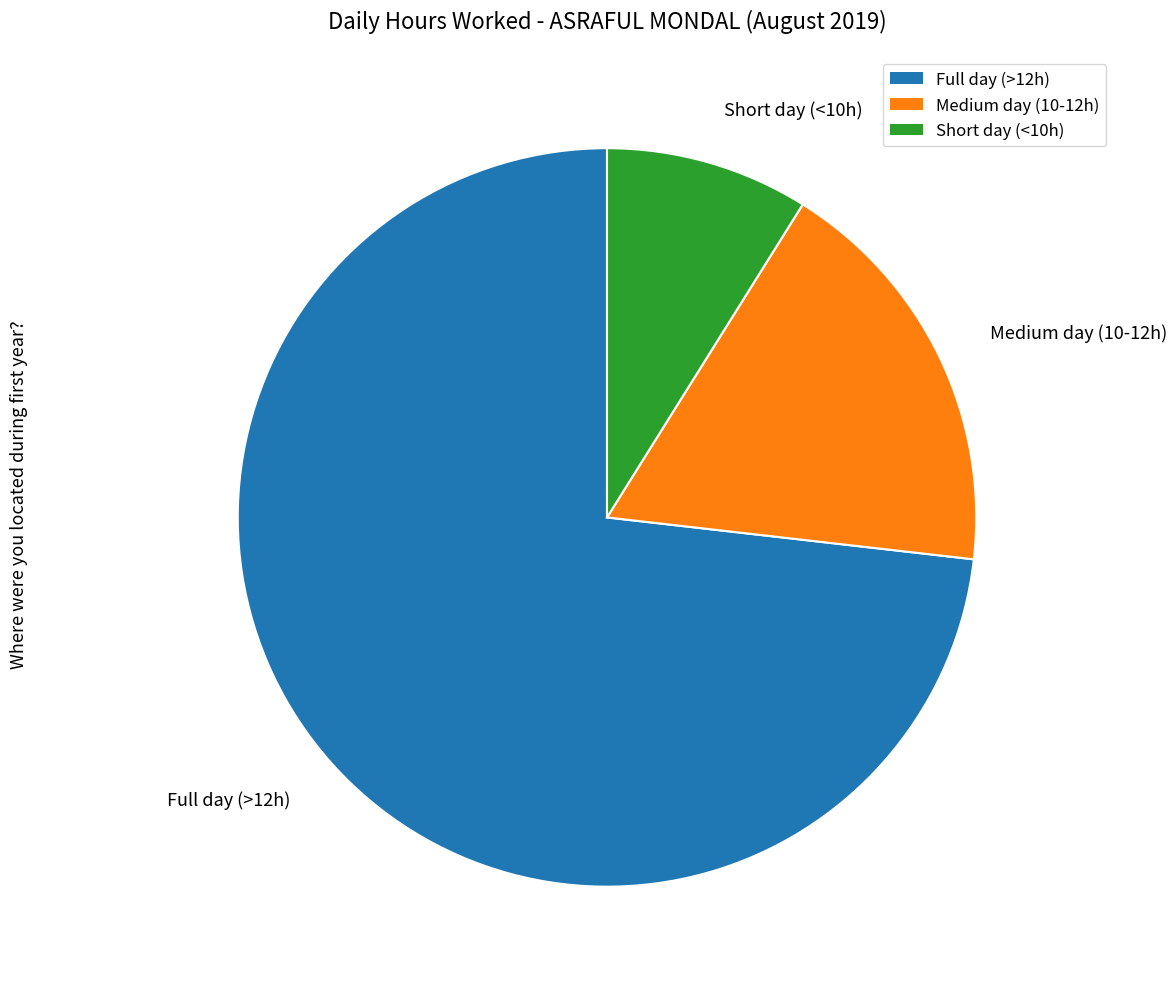

True or false: Full day (>12h) accounts for 62% of the total.

False